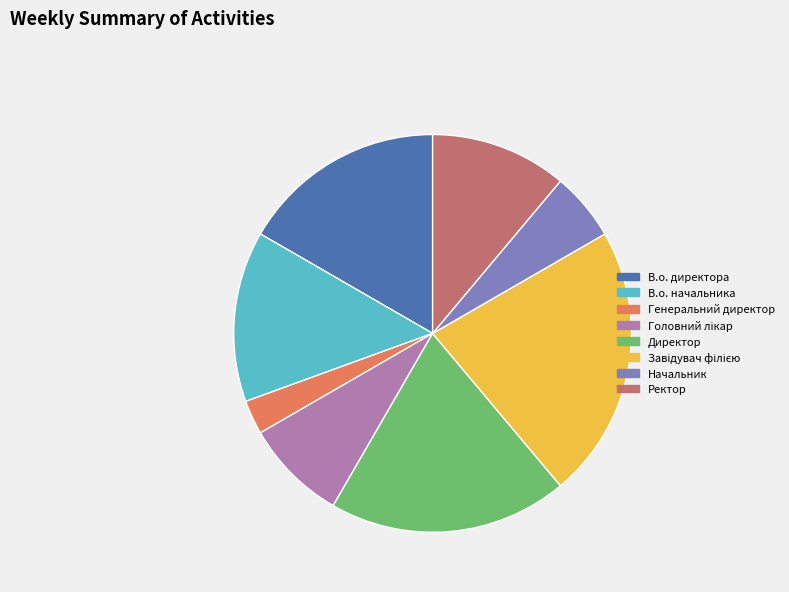

Does any single category account for the majority?

No